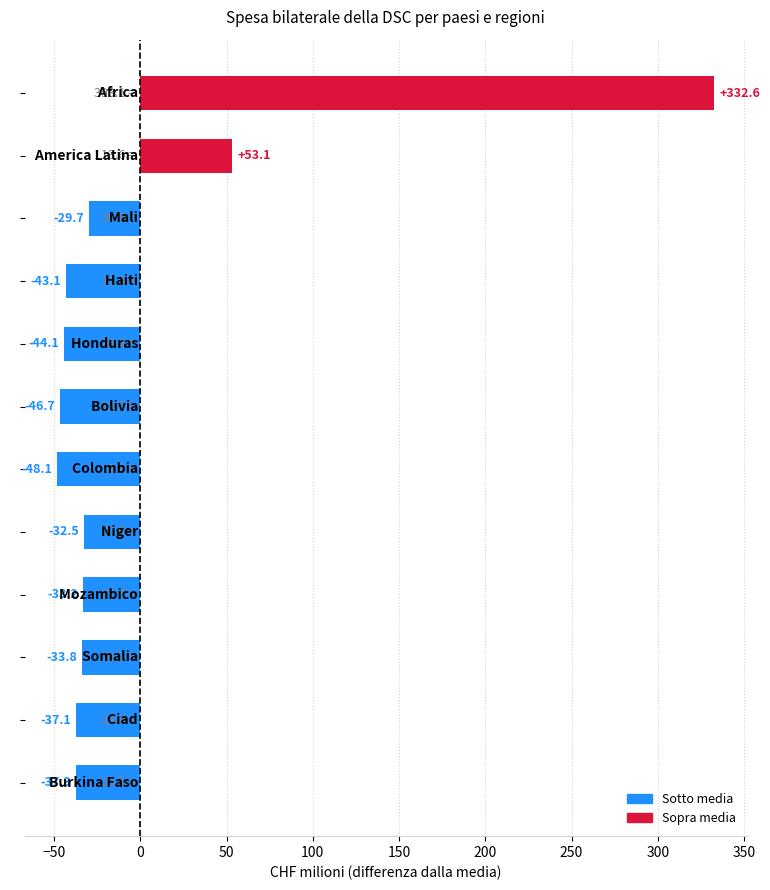

Does the chart contain any negative values?

Yes